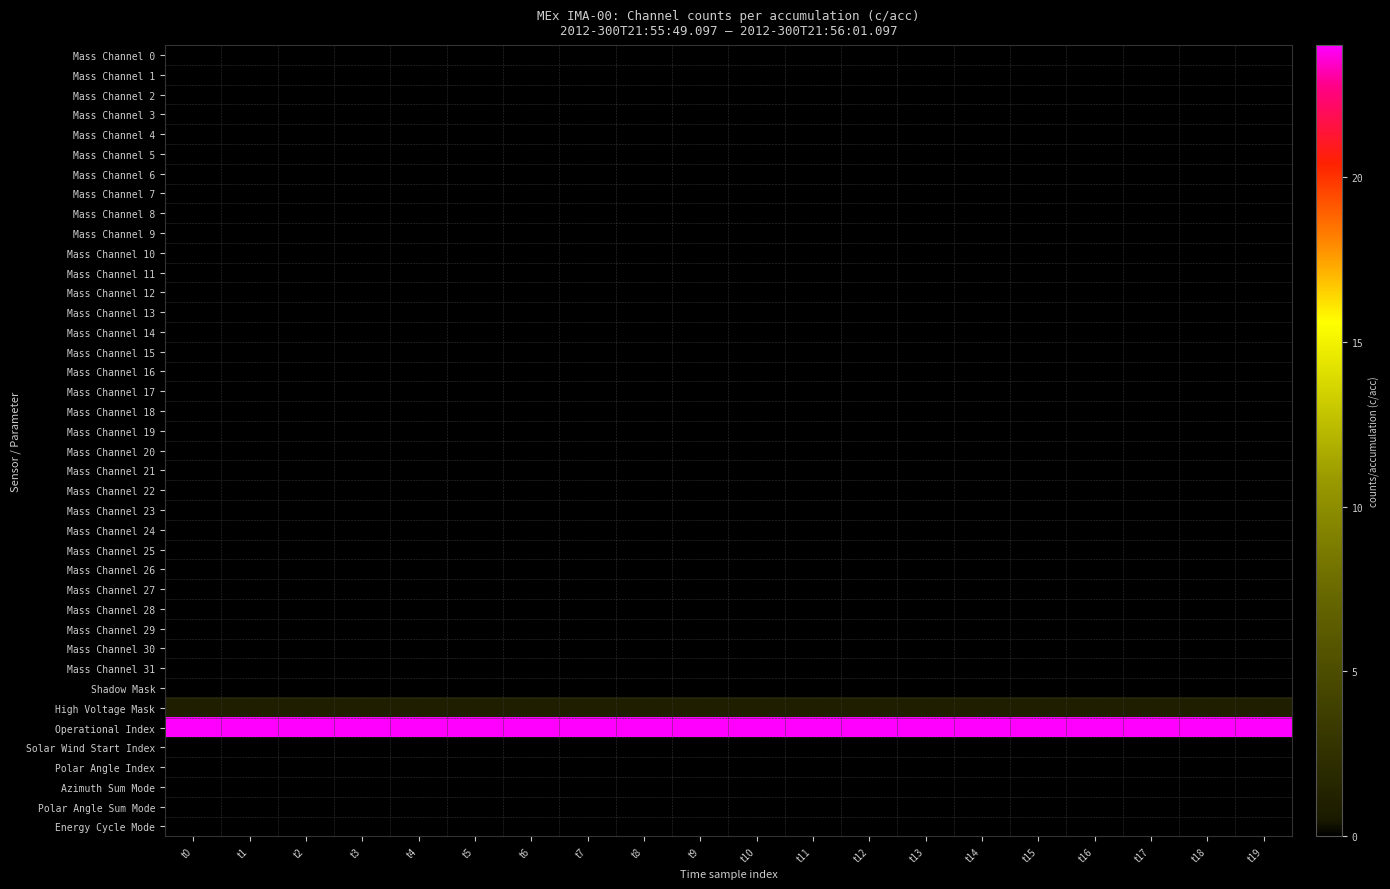

Between t2 and t11, which is larger?

t2